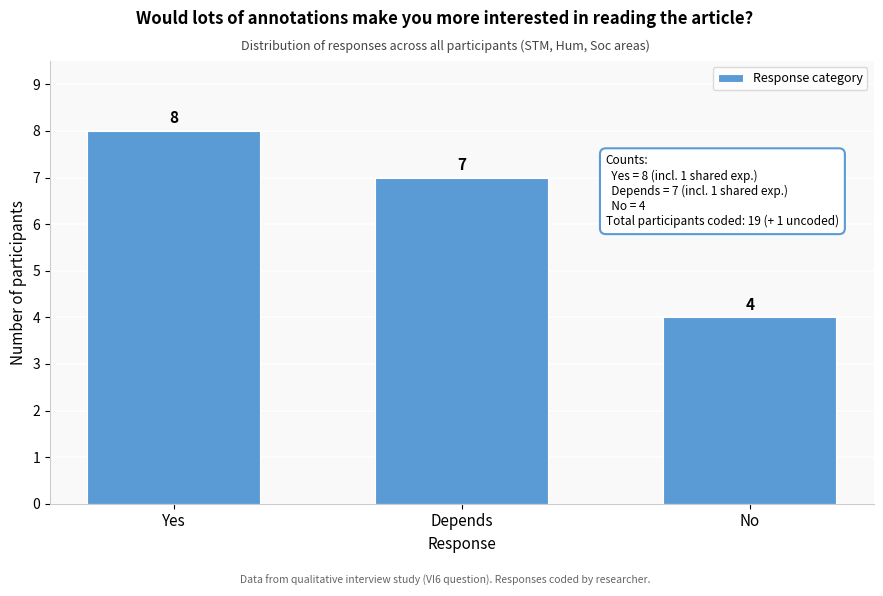

Reading left to right, list all the values displayed in this chart.

Yes=8	Depends=7	No=4